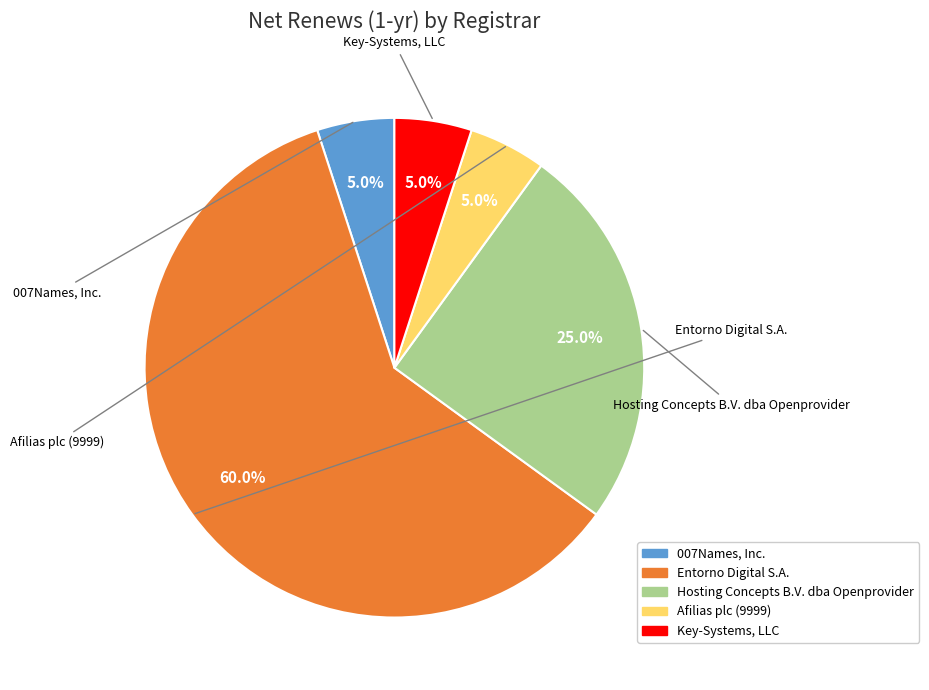

Combined, what portion of the pie is Key-Systems, LLC and 007Names, Inc.?

10.0%